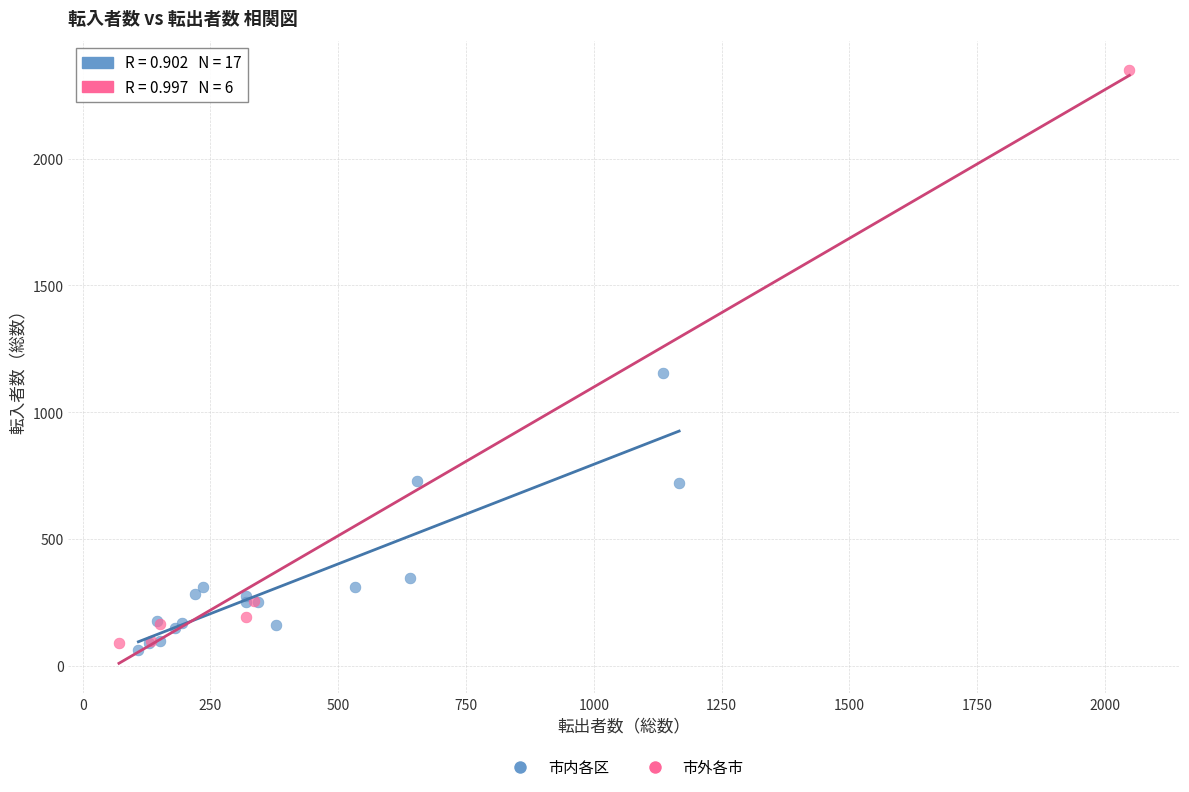

Which series contains the highest Y value?

市外各市